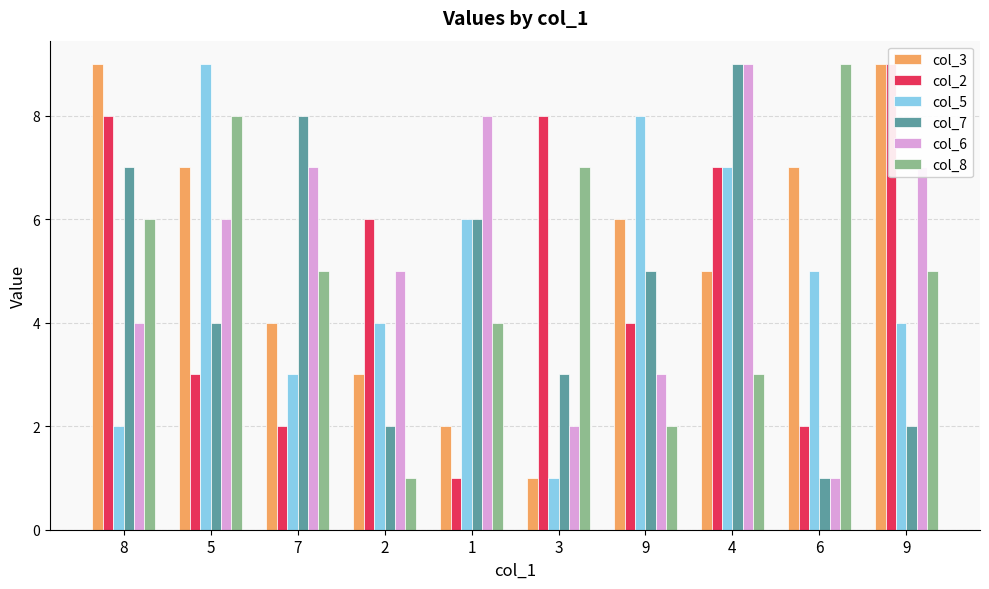

True or false: col_2 has a value of 1 at 7.

False